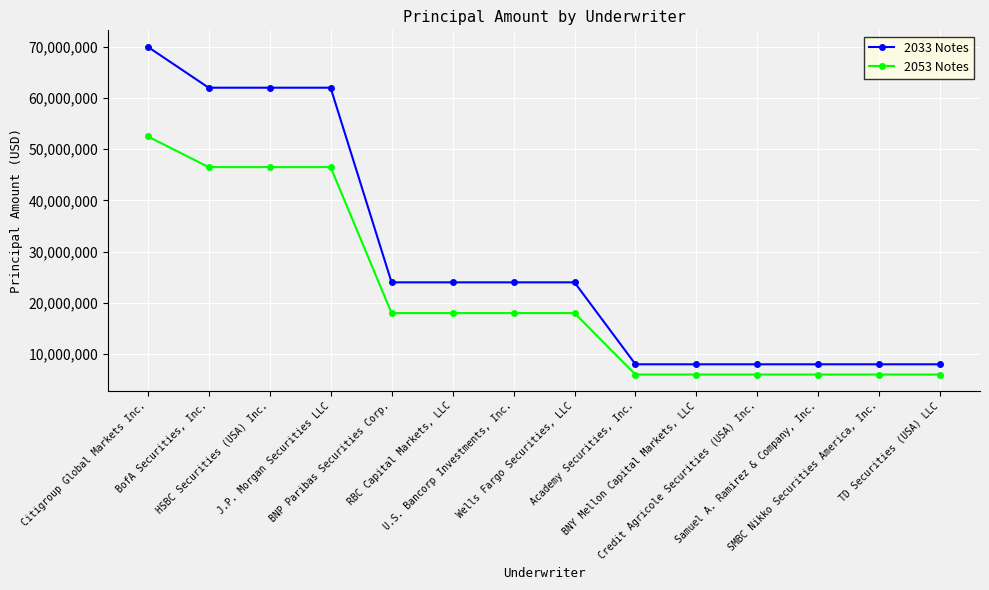

What is the sum of all 2033 Notes values?

400000000